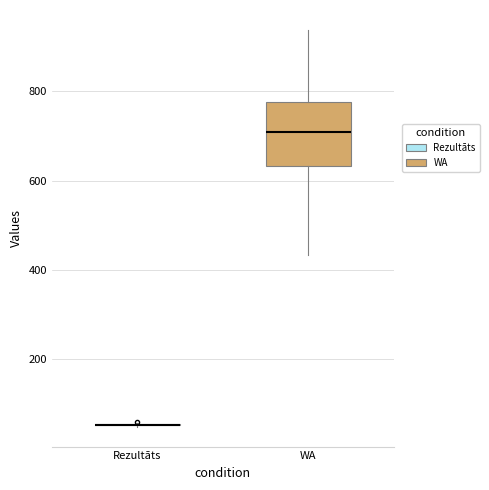

Comparing the boxes themselves (not the whiskers), which one is the tallest?

WA